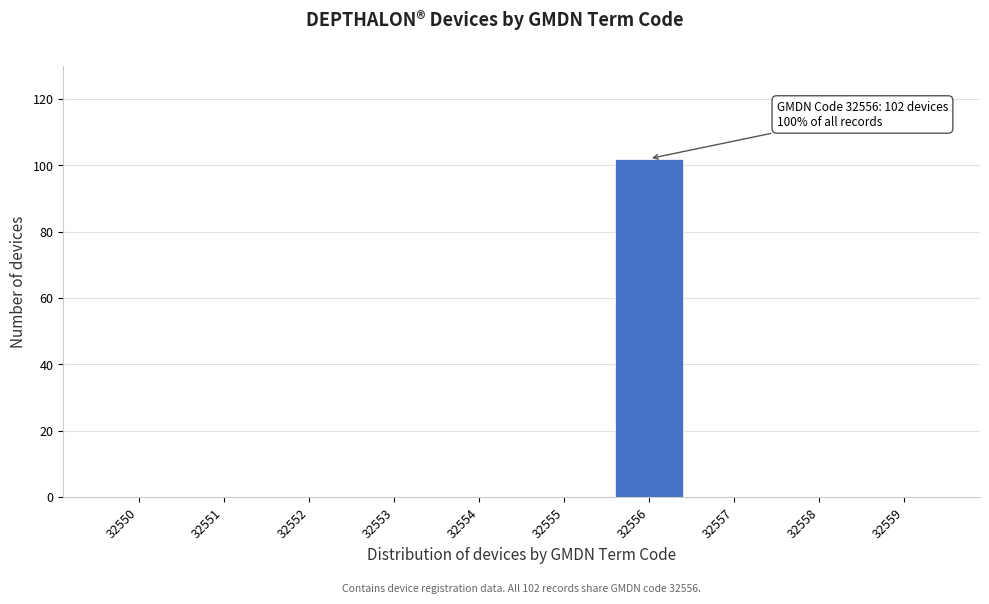

Reading right to left, what are all the values shown in this chart?

32559=0	32558=0	32557=0	32556=102	32555=0	32554=0	32553=0	32552=0	32551=0	32550=0